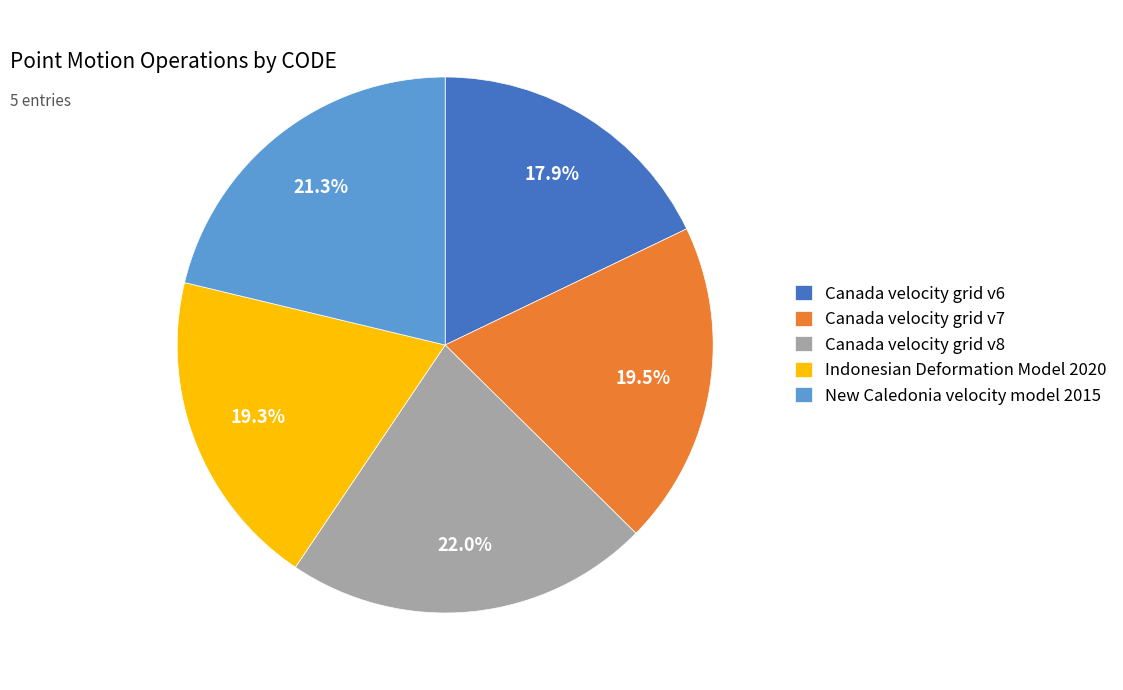

What percentage is the Canada velocity grid v6 slice, to the nearest percent?

18%